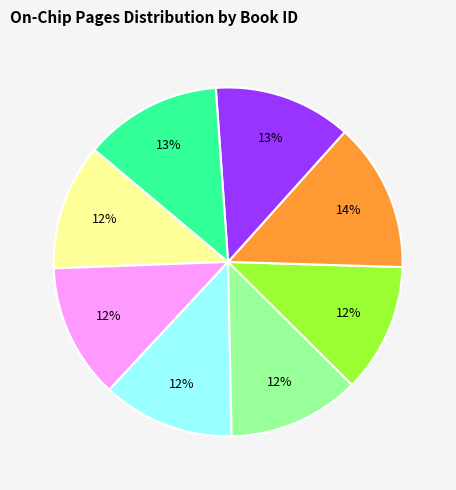

Does any single category account for the majority?

No